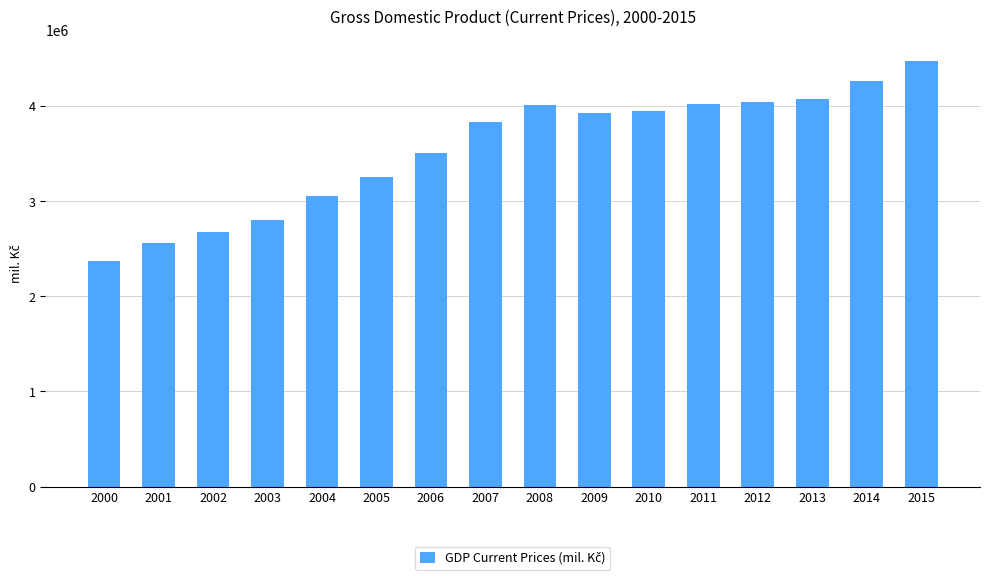

Count the number of data series in this chart.

1